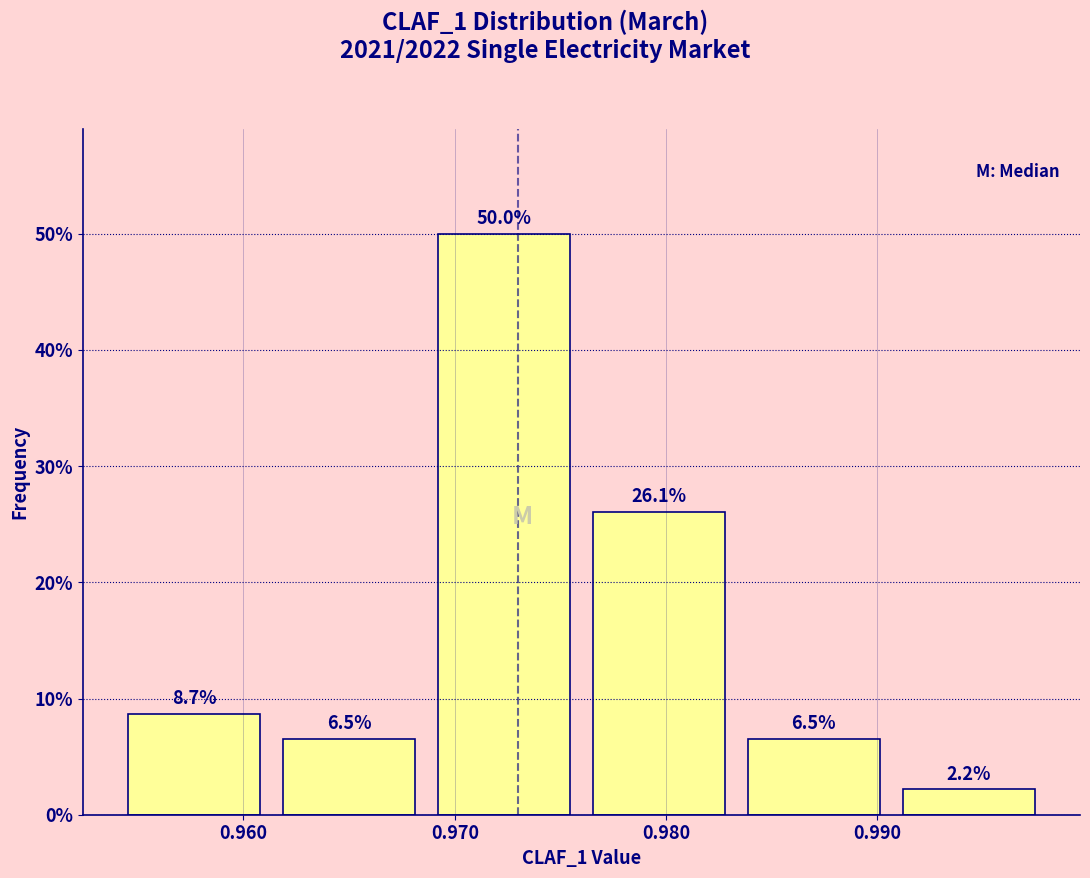

Reading left to right, list every bar in this chart as the range it spans on the x-axis followed by its height. The bar edges are not printed on the chart, so give them approximately, as read against the axis.

0.954 to 0.961: 8.7
0.961 to 0.969: 6.5
0.969 to 0.976: 50.0
0.976 to 0.983: 26.1
0.983 to 0.991: 6.5
0.991 to 0.998: 2.2